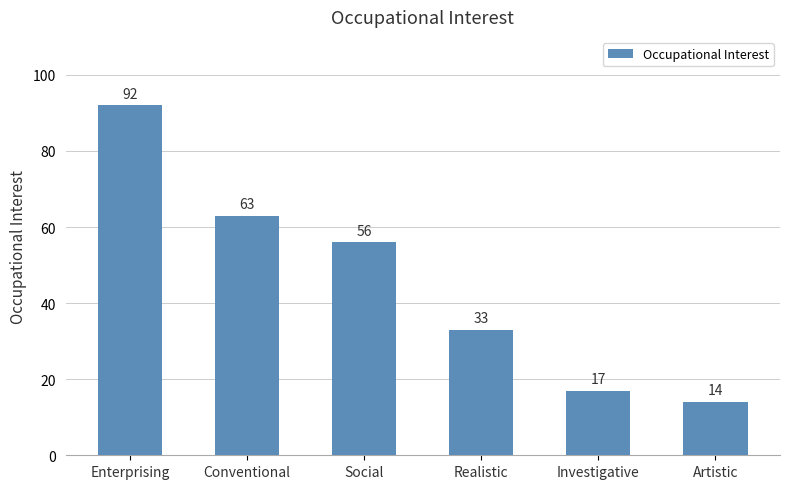

Rank the categories by value from lowest to highest.

Artistic, Investigative, Realistic, Social, Conventional, Enterprising